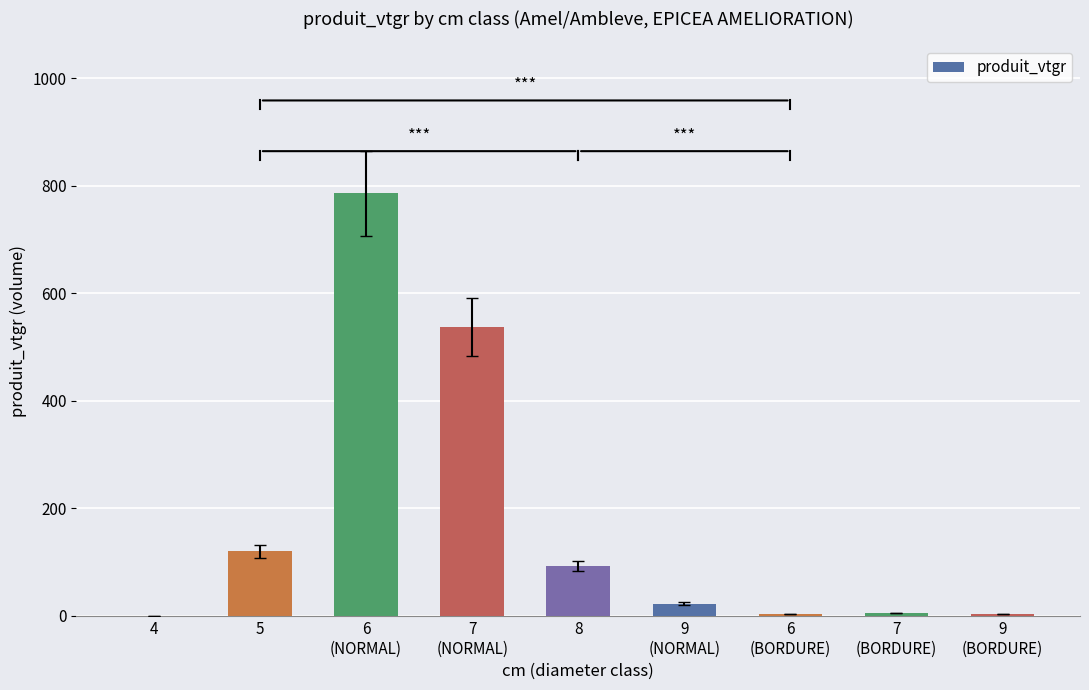

What is the maximum value shown in the chart?

785.5